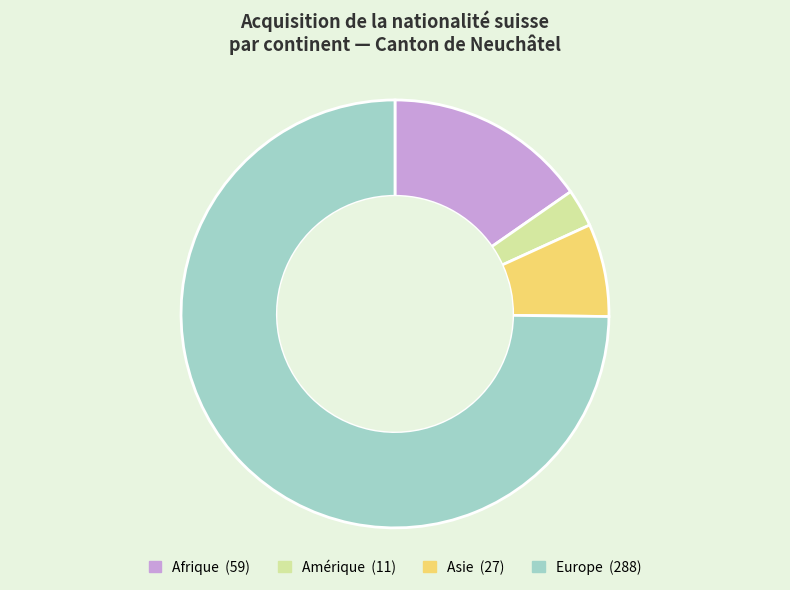

What is the ratio of the value at Afrique to the value at Europe?

0.2